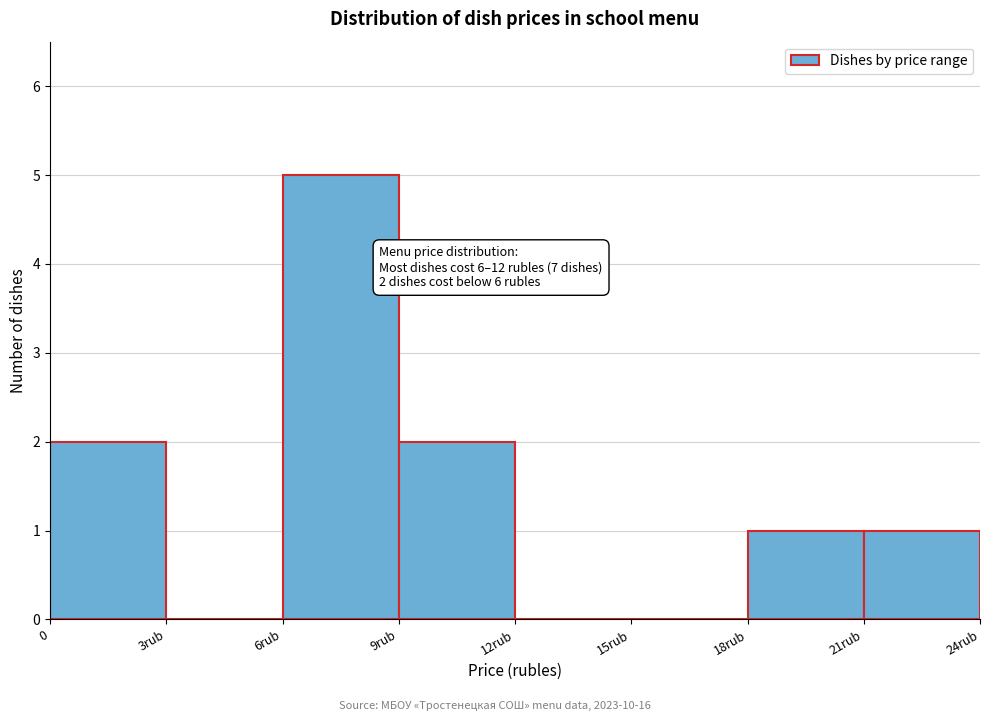

Reading left to right, extract all data points from this chart.

0=2	3rub=0	6rub=5	9rub=2	12rub=0	15rub=0	18rub=1	21rub=1